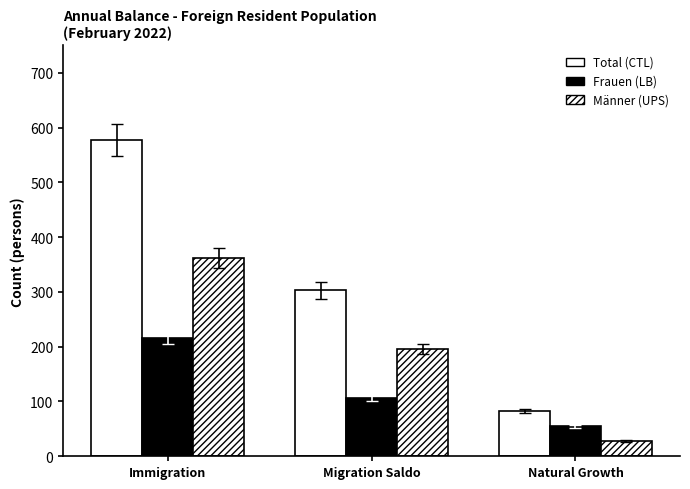

At which label is Total (CTL) closest to 330?

Migration Saldo